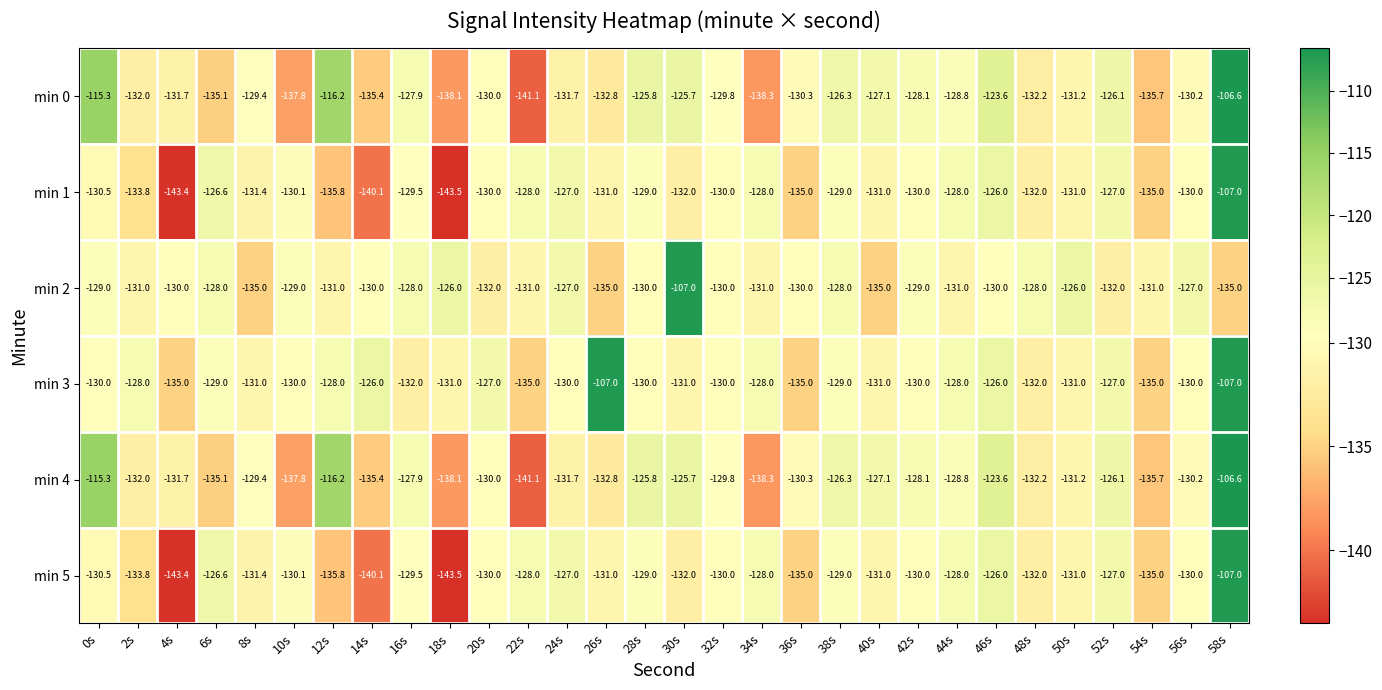

What is the difference between the highest and lowest values at 54s?

4.7